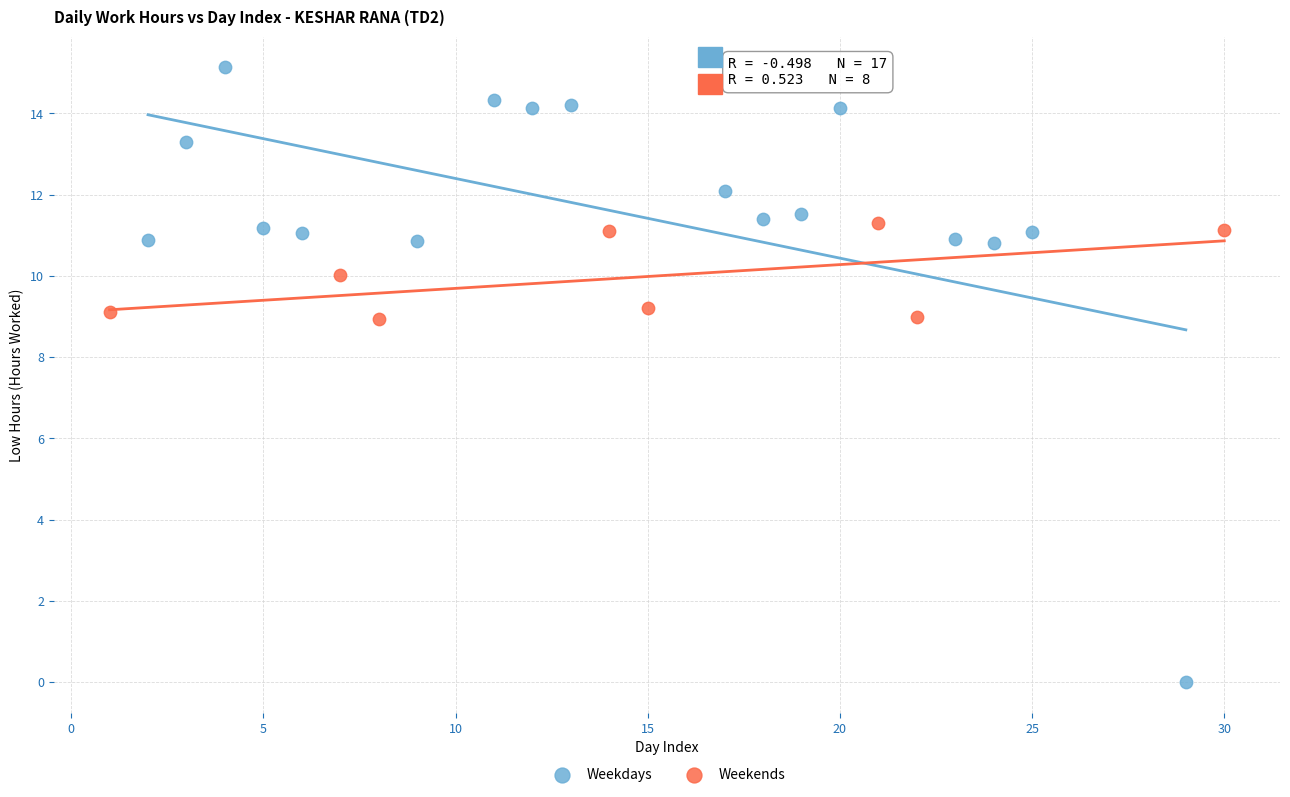

Which series contains the highest Y value?

Weekdays